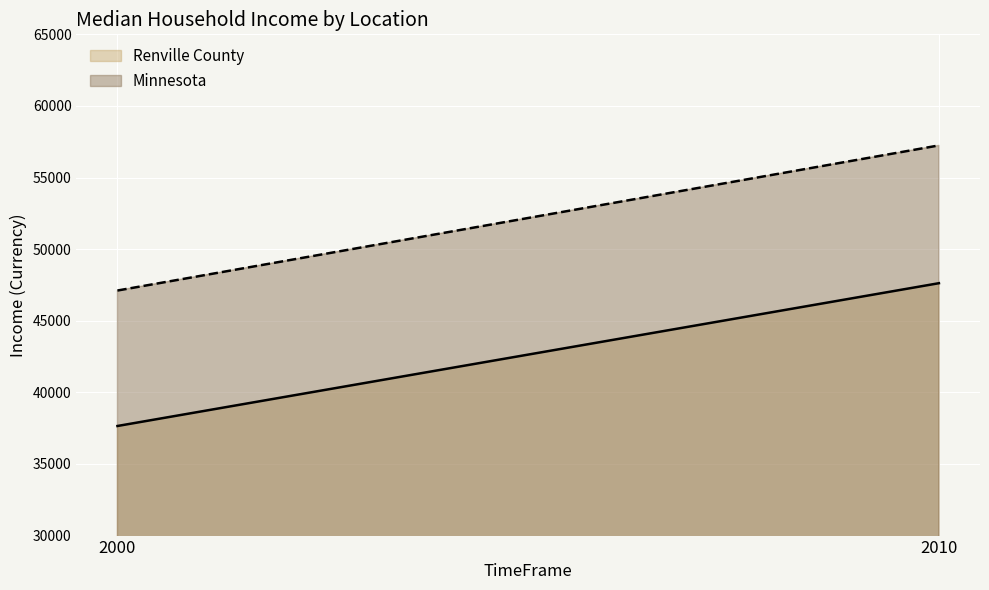

The Renville County series shows 63452 at 2000. True or false?

False